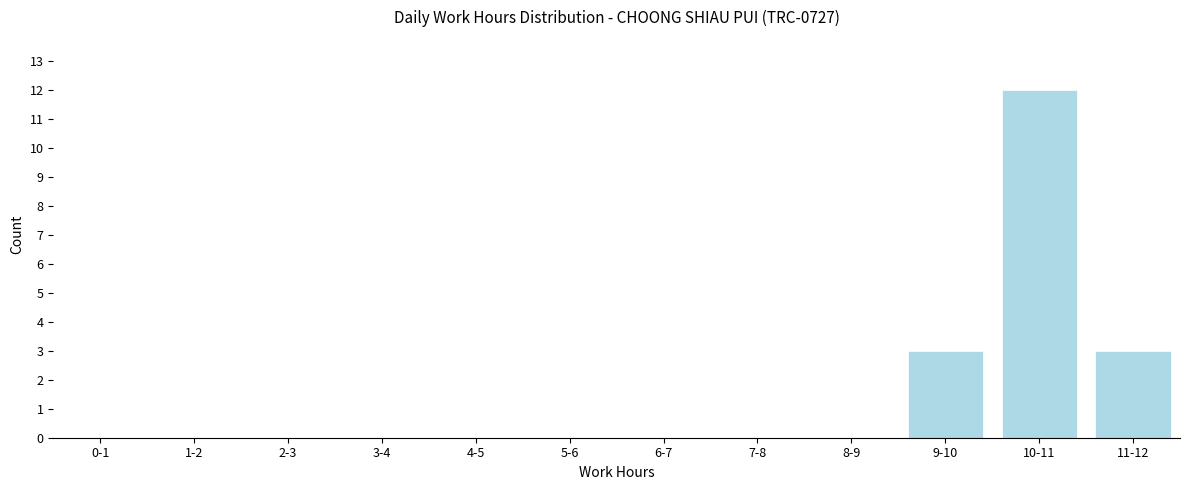

Reading right to left, what are all the values shown in this chart?

11-12=3	10-11=12	9-10=3	8-9=0	7-8=0	6-7=0	5-6=0	4-5=0	3-4=0	2-3=0	1-2=0	0-1=0